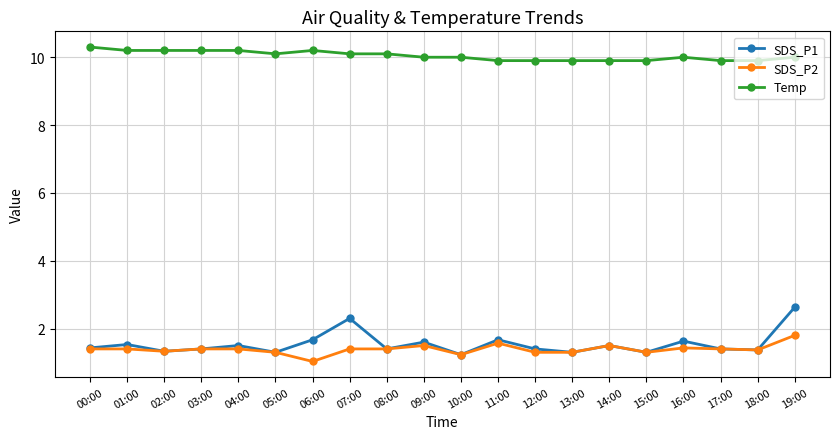

Which series has the widest spread of values?

SDS_P1